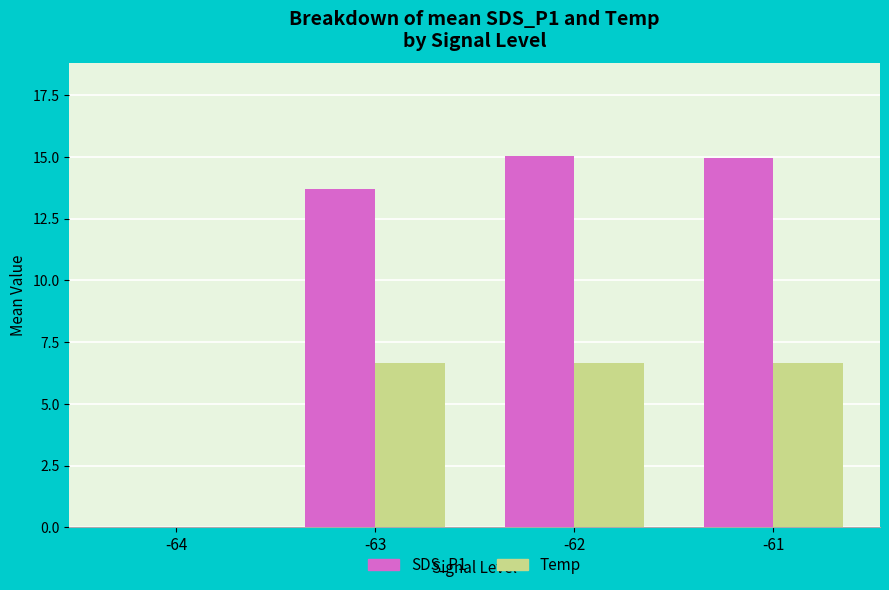

What is the difference between the SDS_P1 values at -64 and -63?

13.7